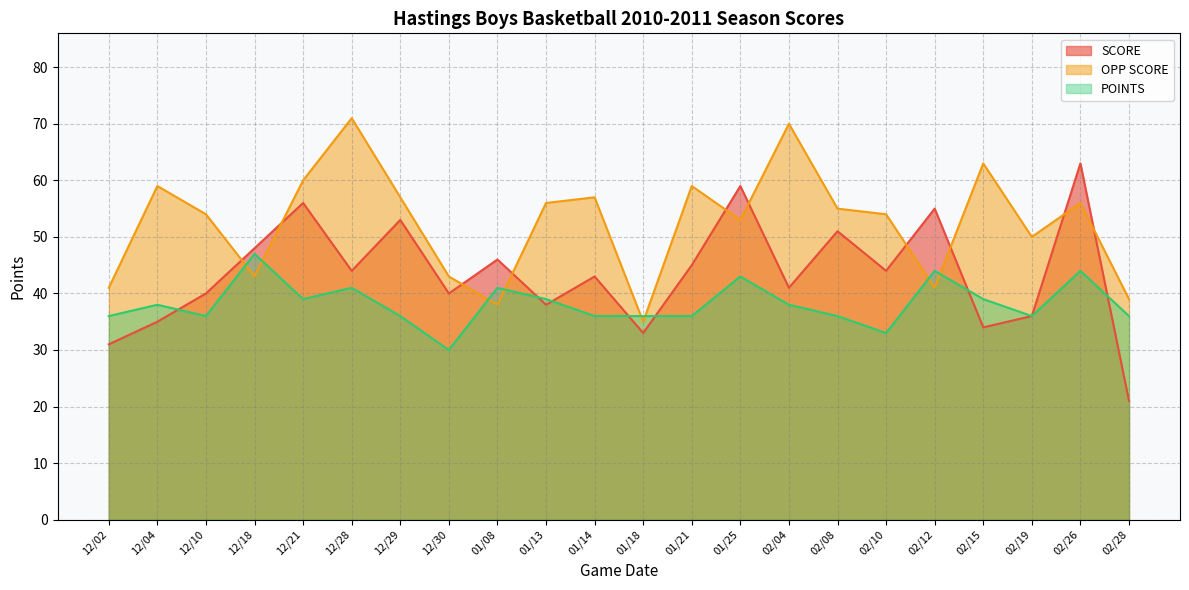

At which category does OPP SCORE reach its first local peak?

12/04